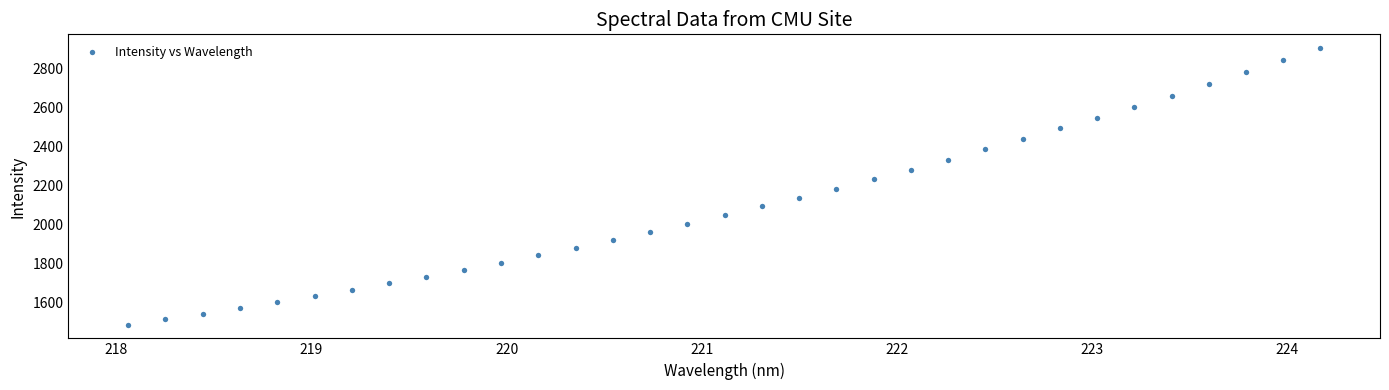

What is the range of X values (max minus min)?

6.1